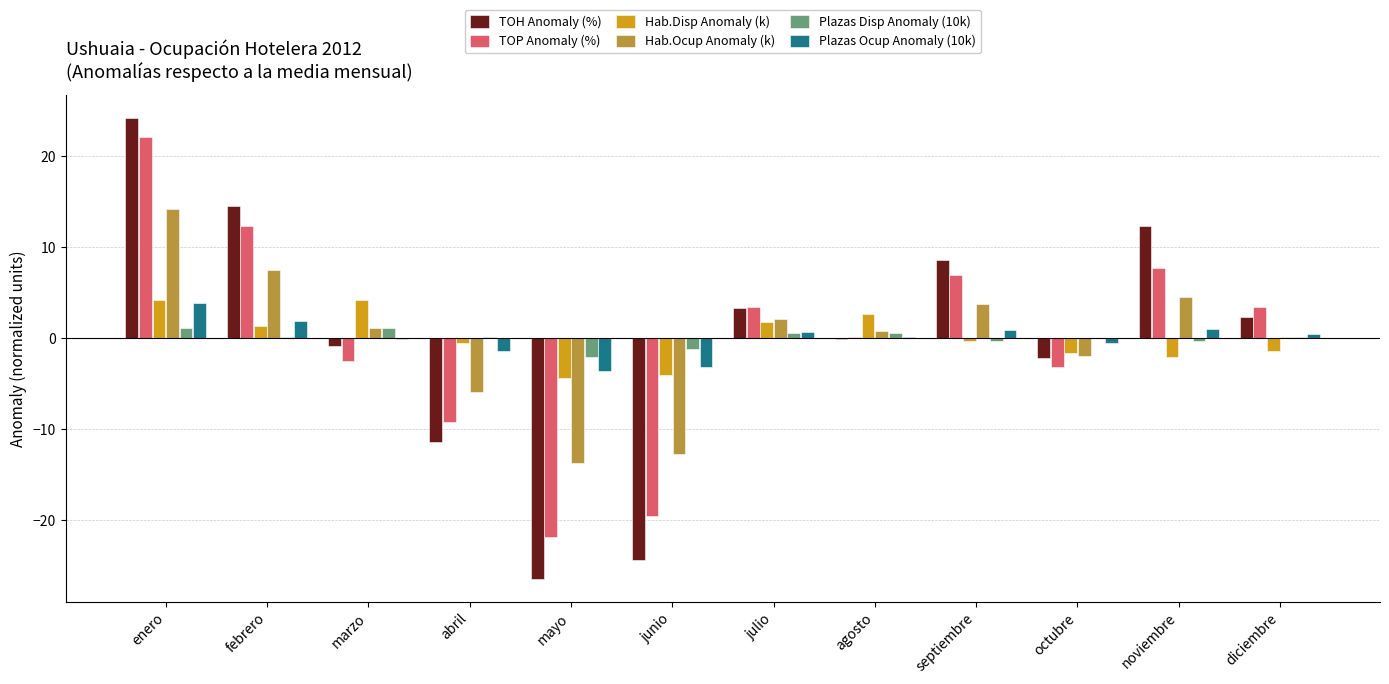

What is the total value across all series at febrero?

37.7